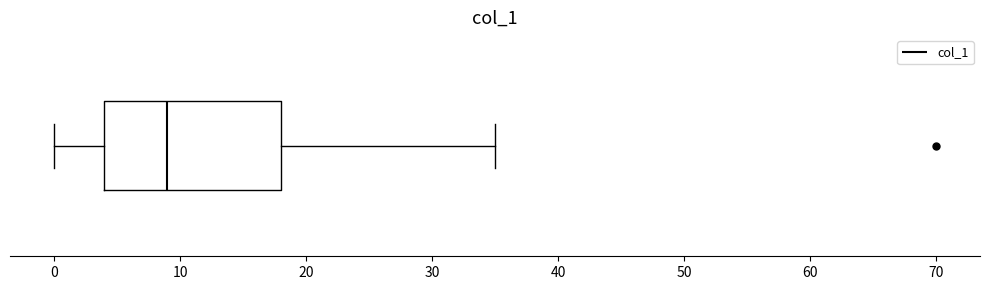

Transcribe this box plot: give where the median line is, the range the box spans, and where the two whiskers end, as read against the x-axis. The values are not printed on the chart, so give them approximately, as read against the axis.

median 9, box 4 to 18, whiskers 0 to 35